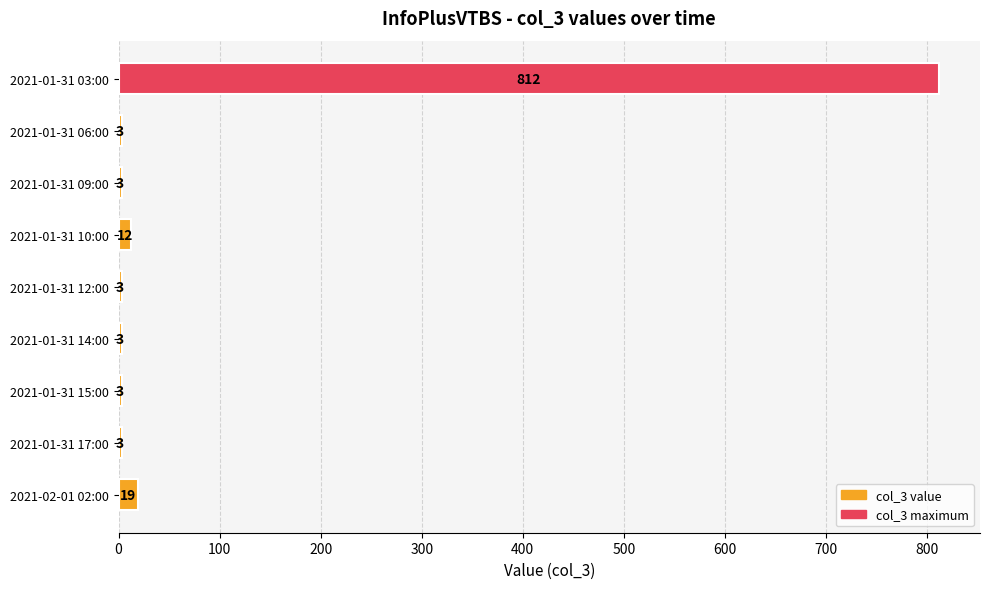

What is the value of the 9th bar from the top?

19